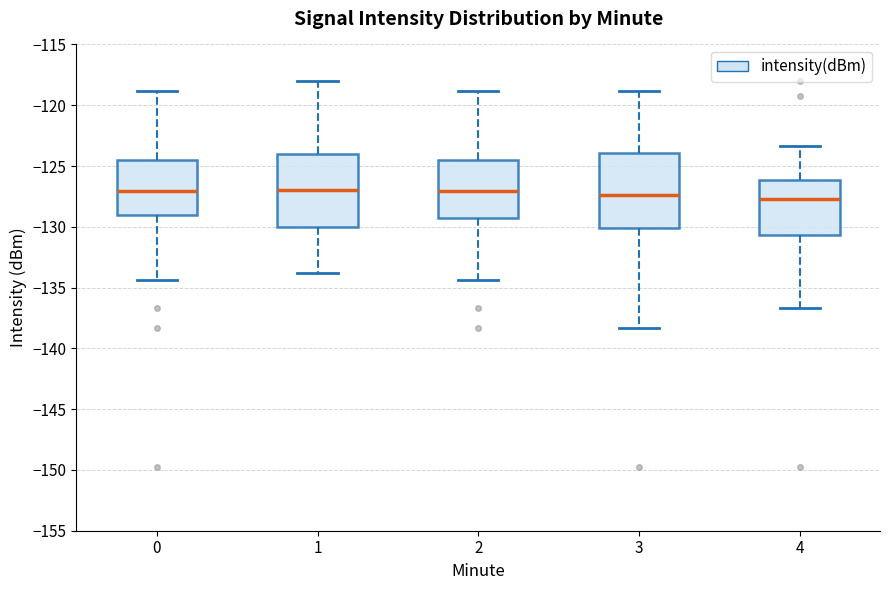

Reading left to right, read every box against the y-axis: the position of its median line, the range the box covers, and the ends of its whiskers. The values are not printed on the chart, so give them approximately, as read against the axis.

0: median -127.0, box -129.0 to -124.5, whiskers -134.5 to -119.0
1: median -127.0, box -130.0 to -124.0, whiskers -134.0 to -118.0
2: median -127.0, box -129.5 to -124.5, whiskers -134.5 to -119.0
3: median -127.5, box -130.0 to -124.0, whiskers -138.5 to -119.0
4: median -127.5, box -130.5 to -126.0, whiskers -136.5 to -123.5